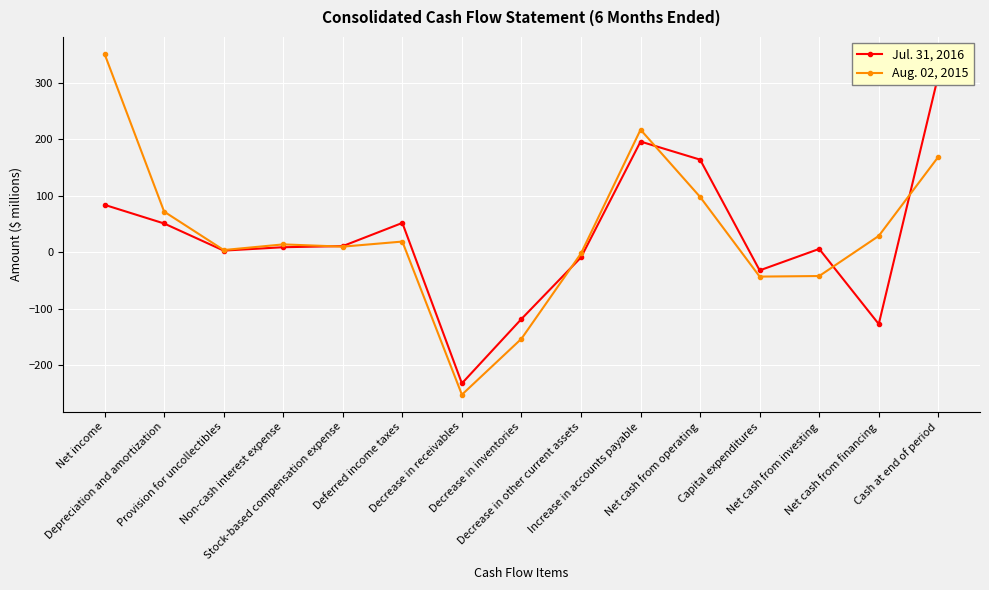

Between Stock-based compensation expense and Decrease in other current assets, which is larger?

Stock-based compensation expense